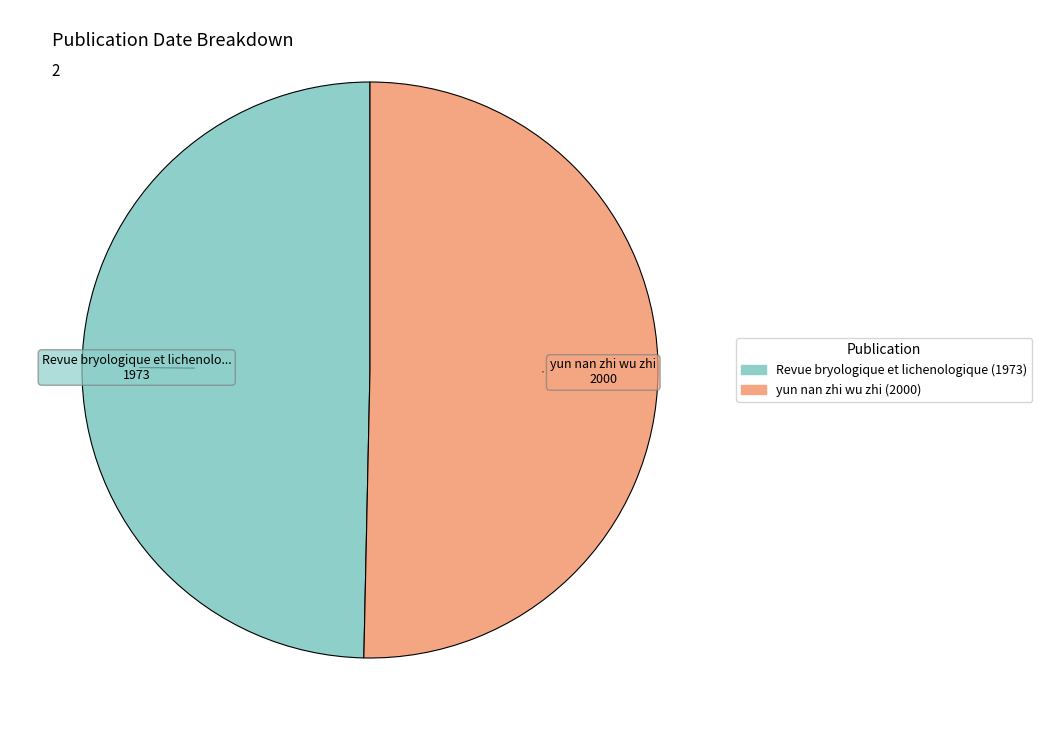

How many slices are in this pie chart?

2